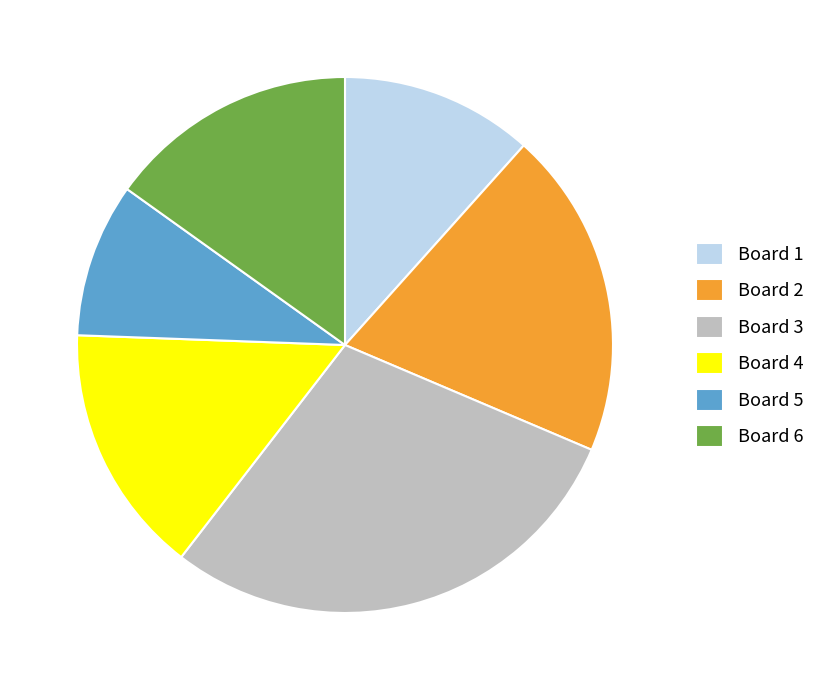

The Board 6 slice represents 7% of the pie. True or false?

False